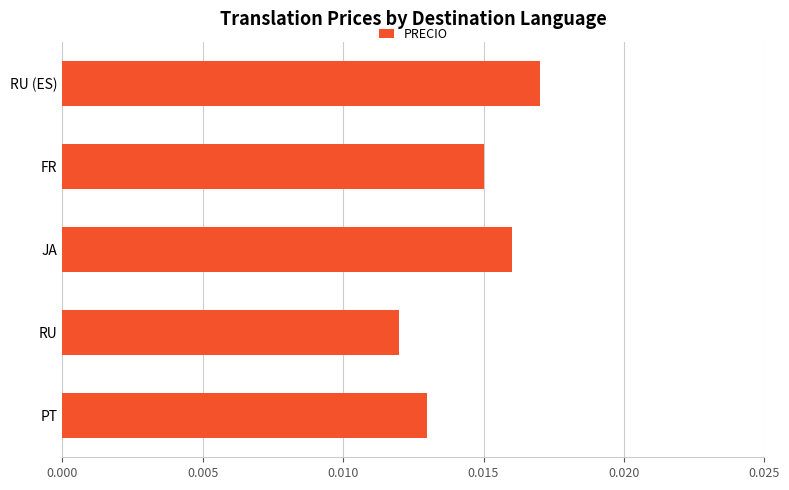

At which label is the value closest to 0?

RU